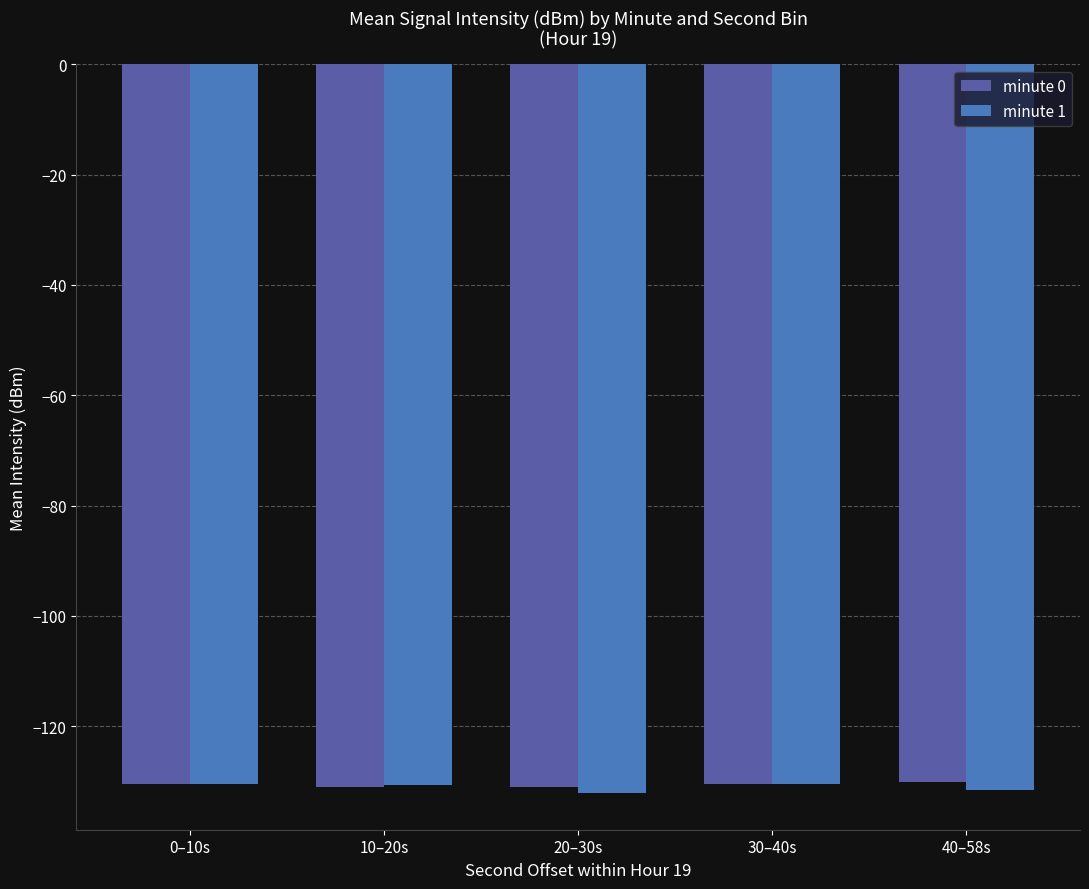

What is the spread (max minus min) of values at 20–30s?

1.1